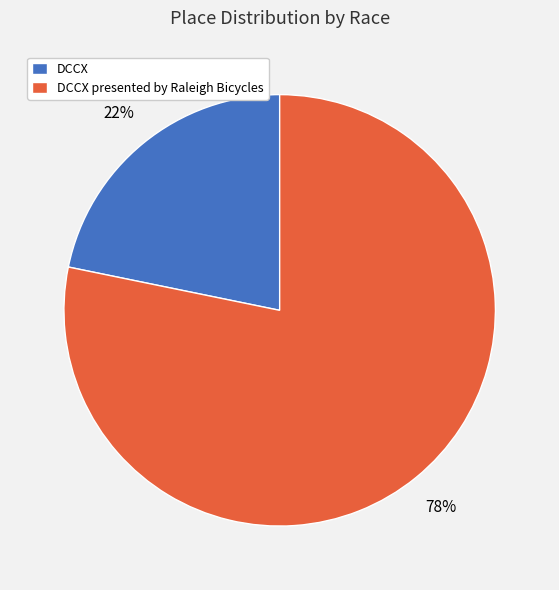

Count the number of slices in the pie.

2